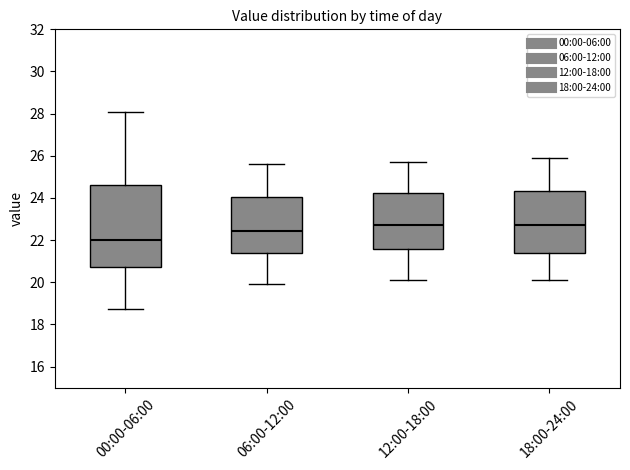

Comparing the boxes themselves (not the whiskers), which one is the tallest?

00:00-06:00